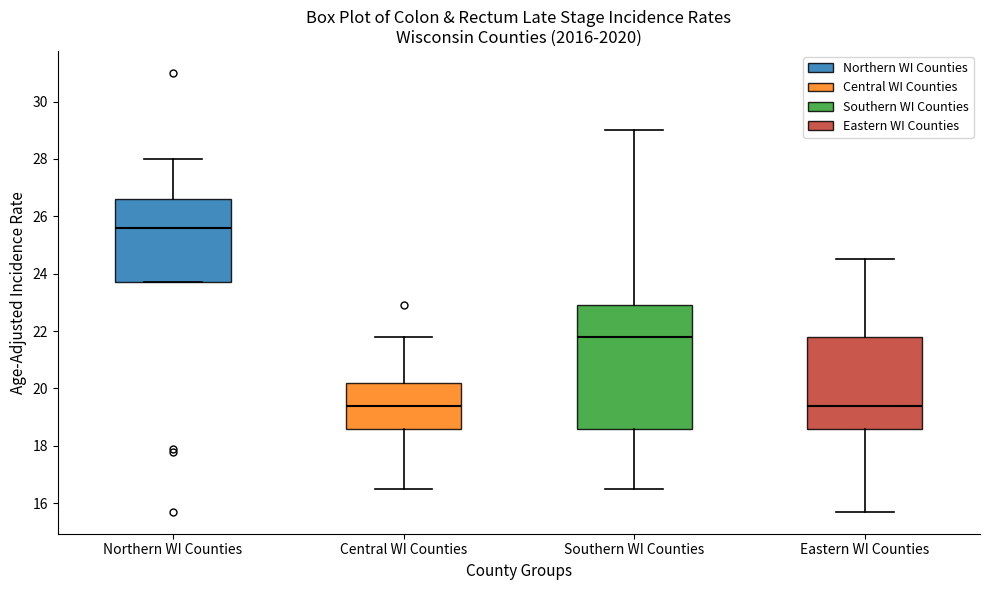

Reading left to right, read every box against the y-axis: the position of its median line, the range the box covers, and the ends of its whiskers. The values are not printed on the chart, so give them approximately, as read against the axis.

Northern WI Counties: median 25.6, box 23.8 to 26.6, whiskers 23.8 to 28.0
Central WI Counties: median 19.4, box 18.6 to 20.2, whiskers 16.6 to 21.8
Southern WI Counties: median 21.8, box 18.6 to 23.0, whiskers 16.6 to 29.0
Eastern WI Counties: median 19.4, box 18.6 to 21.8, whiskers 15.8 to 24.6